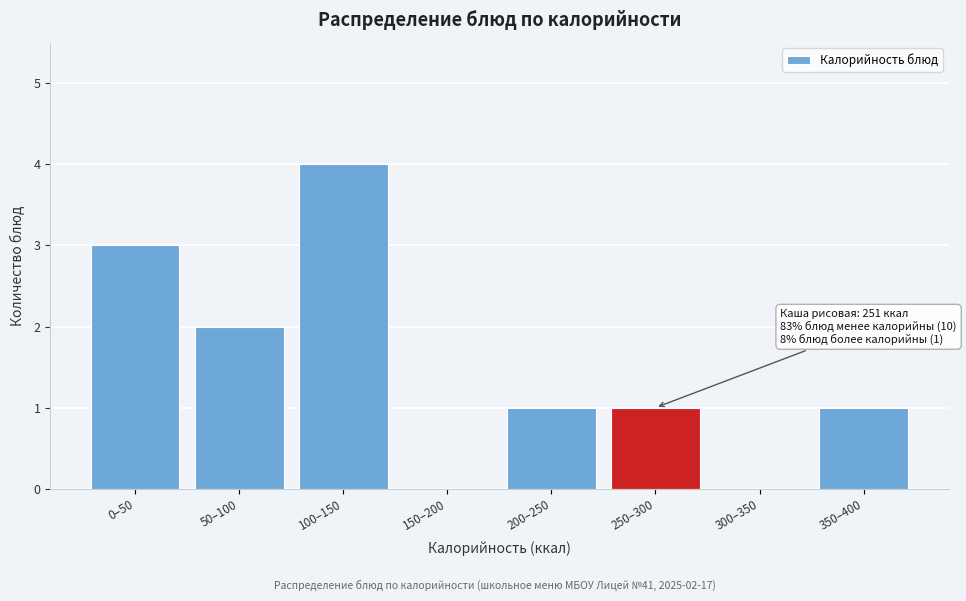

Reading left to right, extract all data points from this chart.

0–50=3	50–100=2	100–150=4	150–200=0	200–250=1	250–300=1	300–350=0	350–400=1